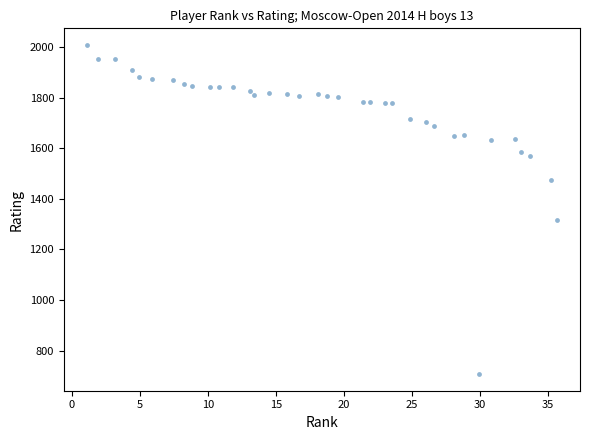

What Y value in the scatter plot is closest to 1357?

1316.7